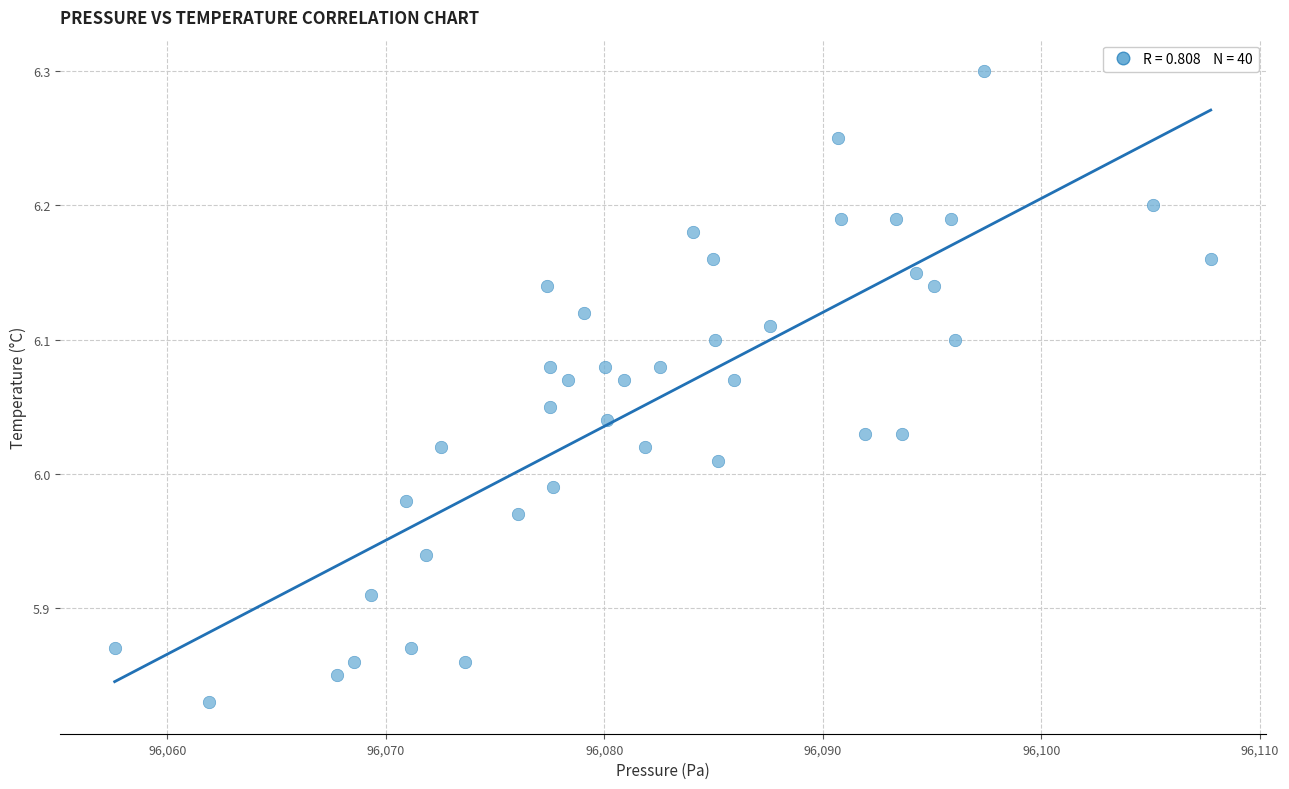

What is the range of X values (max minus min)?

50.2